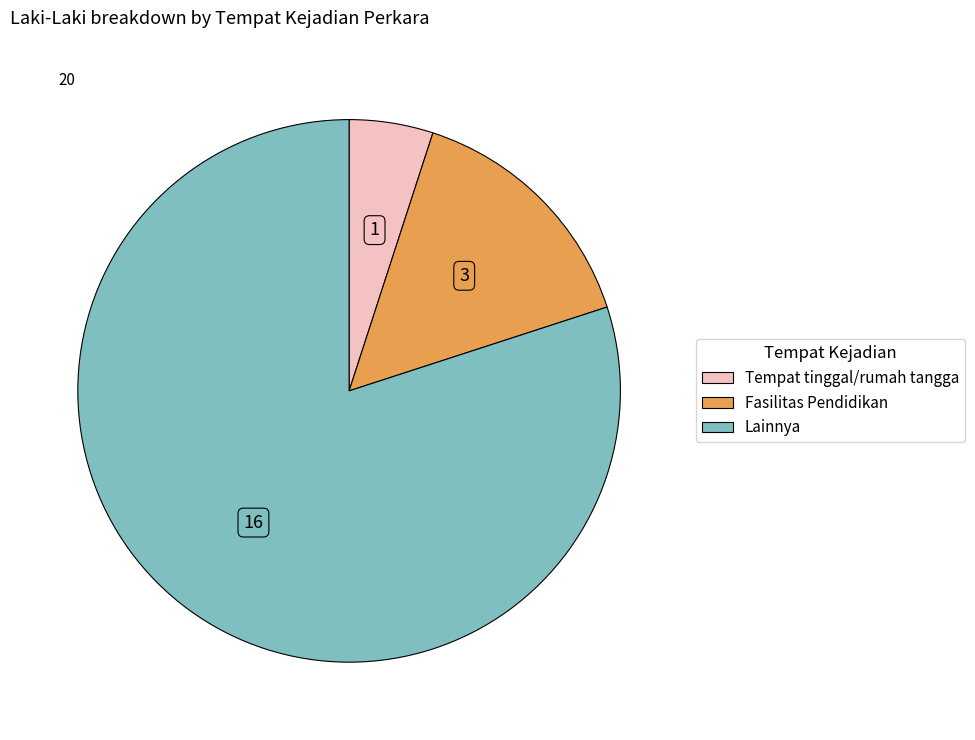

True or false: Tempat tinggal/rumah tangga accounts for 5% of the total.

True